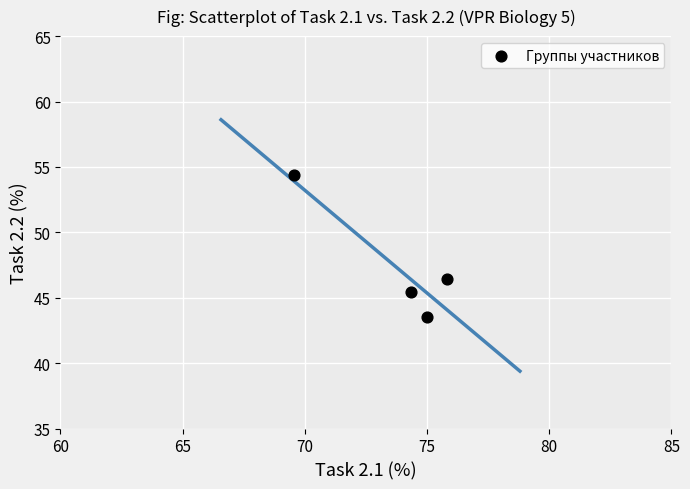

What is the average X value?

73.7